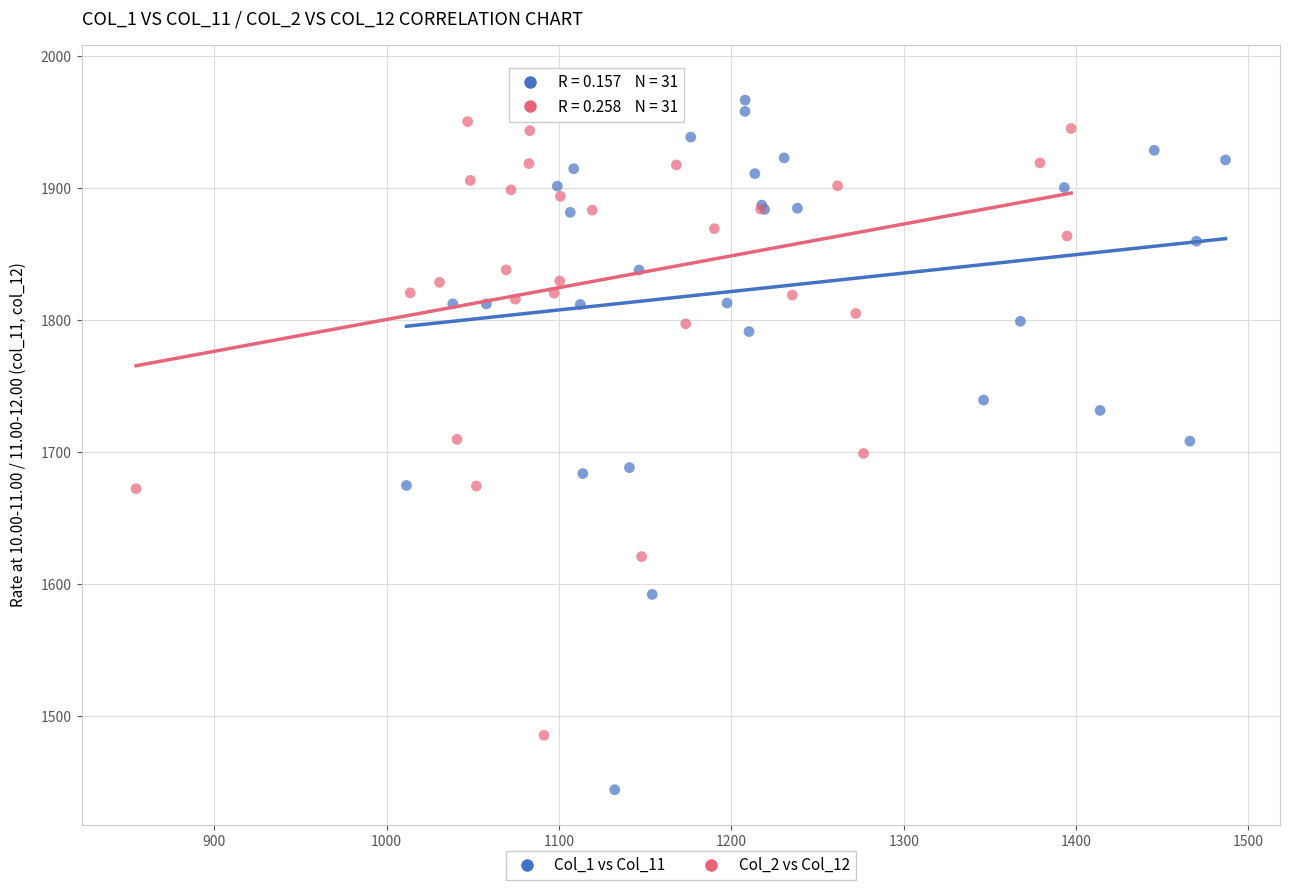

Which series contains the lowest Y value?

Col_1 vs Col_11